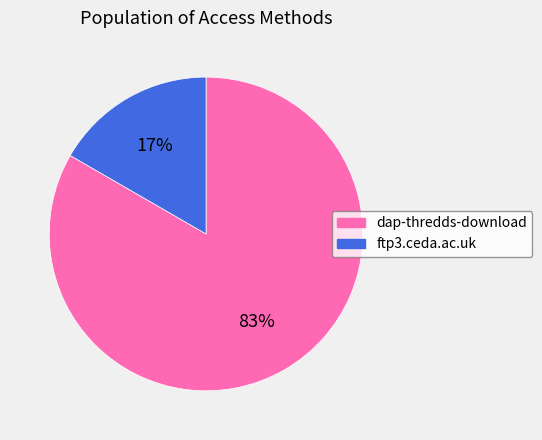

Is ftp3.ceda.ac.uk the majority of the pie?

No